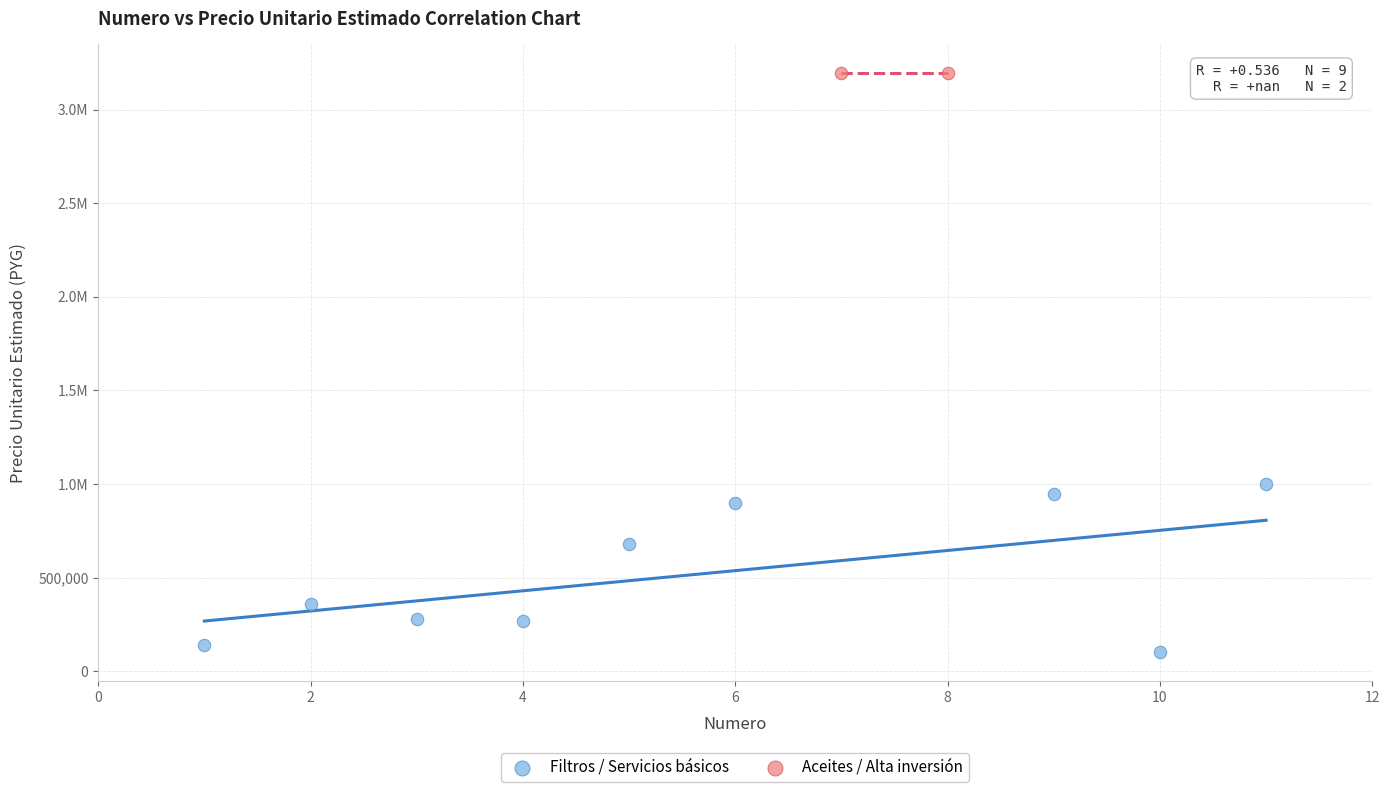

What are all the series names shown in the legend?

Filtros / Servicios básicos, Aceites / Alta inversión